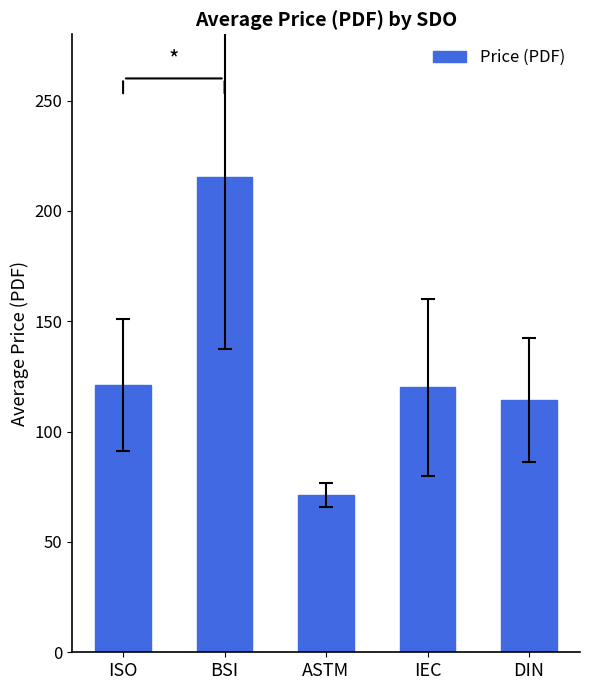

Is it true that the value at DIN is 114.4?

True